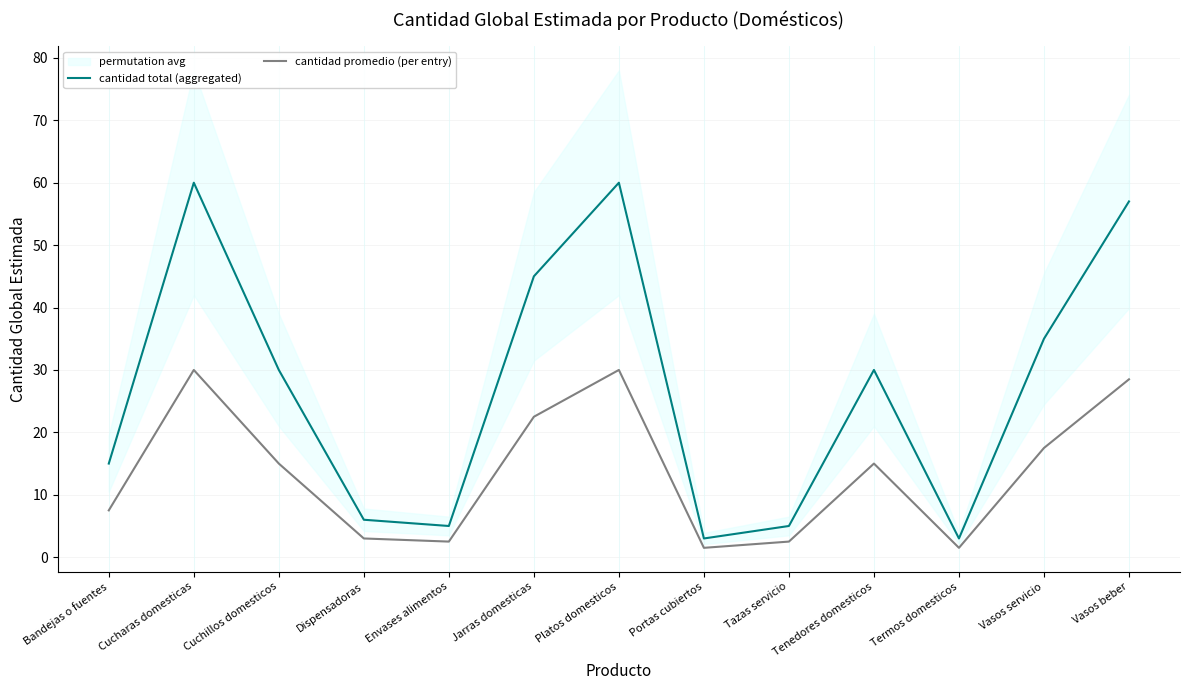

Which has a higher value, Tenedores domesticos or Tazas servicio?

Tenedores domesticos